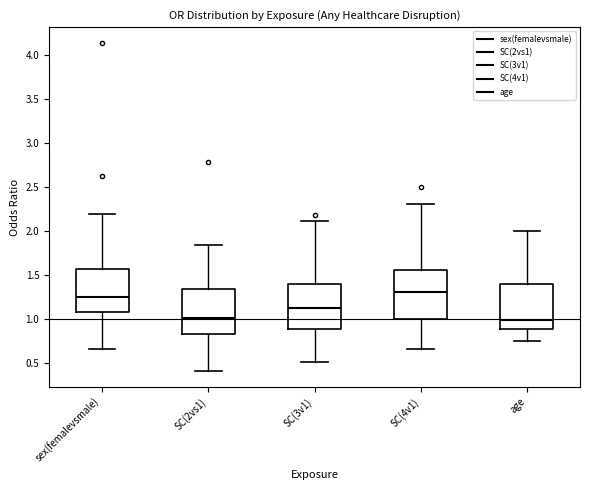

Reading left to right, read every box against the y-axis: the position of its median line, the range the box covers, and the ends of its whiskers. The values are not printed on the chart, so give them approximately, as read against the axis.

sex(femalevsmale): median 1.25, box 1.10 to 1.55, whiskers 0.65 to 2.20
SC(2vs1): median 1.00, box 0.85 to 1.35, whiskers 0.40 to 1.85
SC(3v1): median 1.10, box 0.90 to 1.40, whiskers 0.50 to 2.10
SC(4v1): median 1.30, box 1.00 to 1.55, whiskers 0.65 to 2.30
age: median 1.00, box 0.90 to 1.40, whiskers 0.75 to 2.00